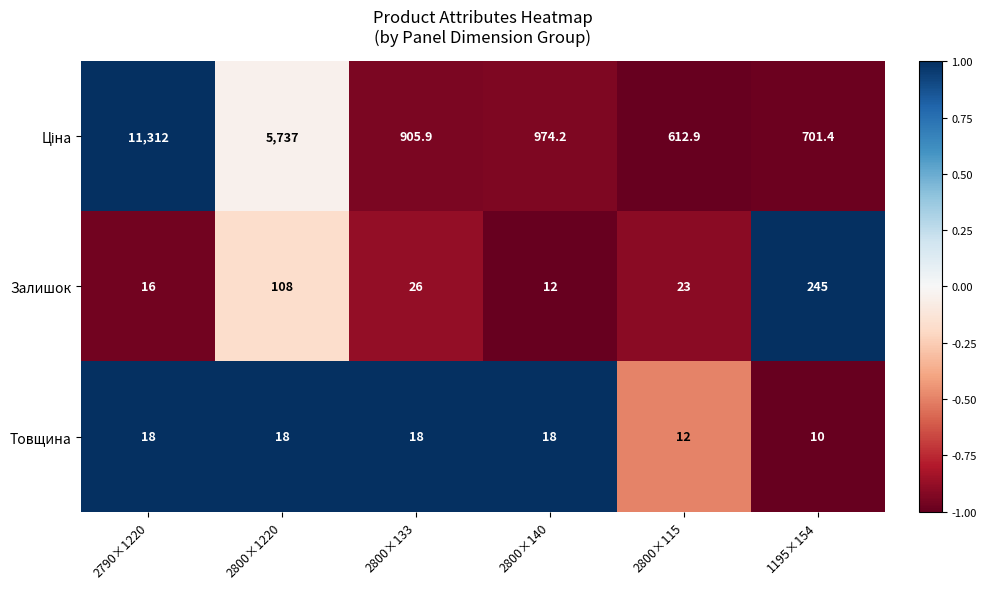

At which label does Залишок first exceed 26?

2800×1220